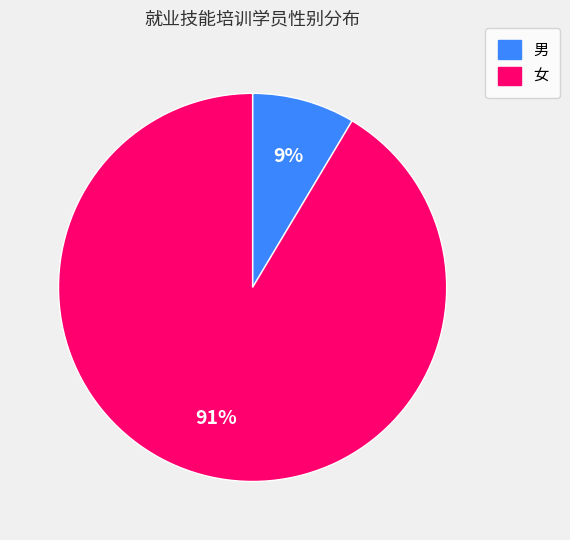

To the nearest percent, what is the combined percentage of 女 and 男?

100%